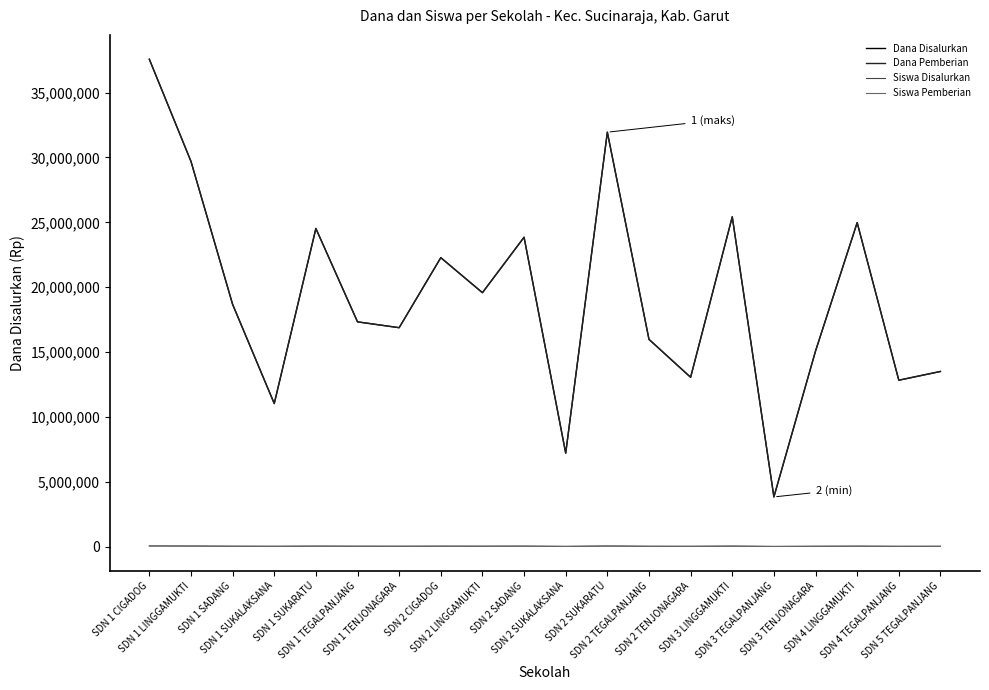

Does the chart display data point markers on the line(s)?

No